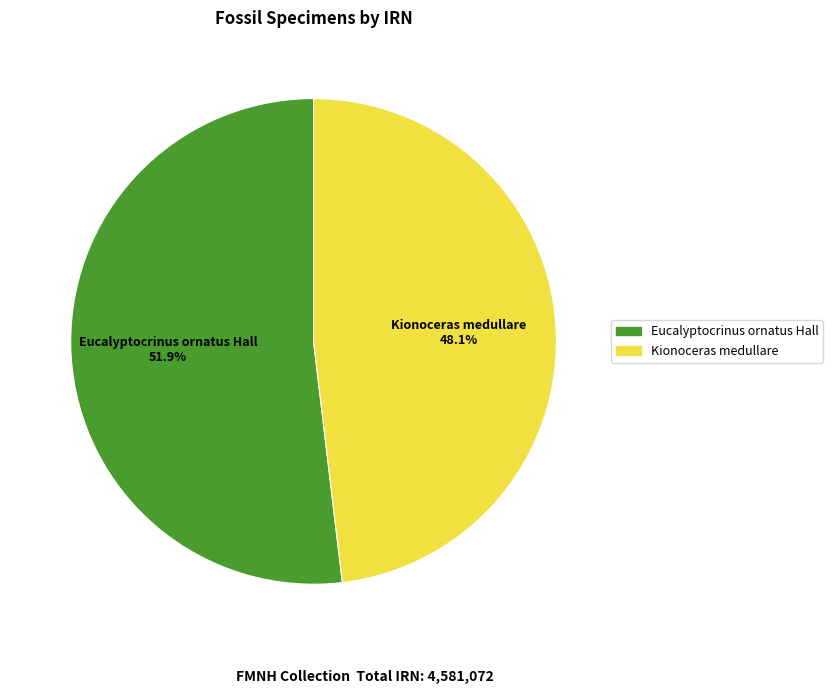

Which category has the smallest portion of the pie?

Kionoceras medullare